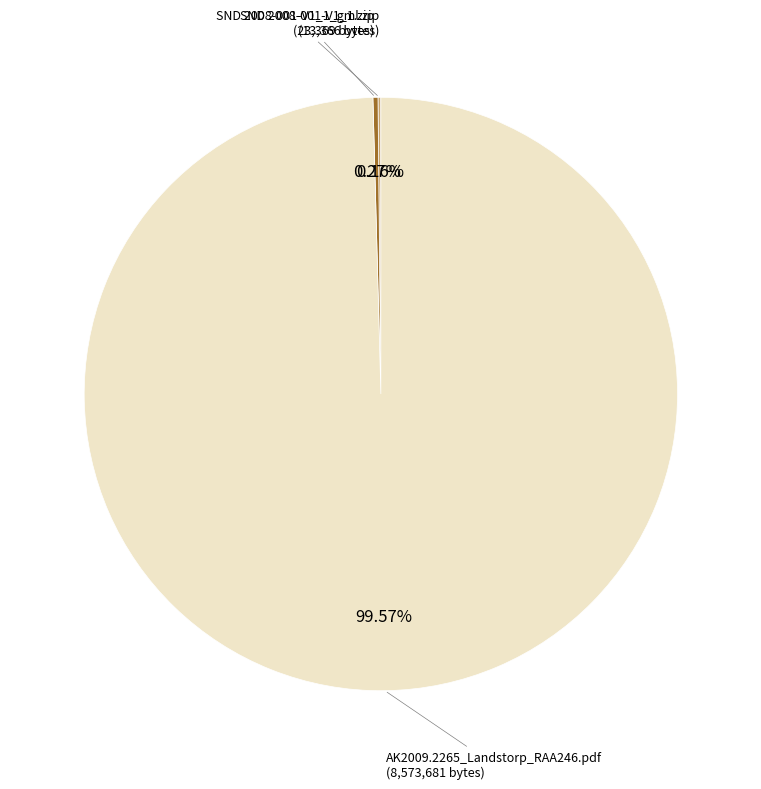

Is there any slice that represents more than half of the pie?

Yes